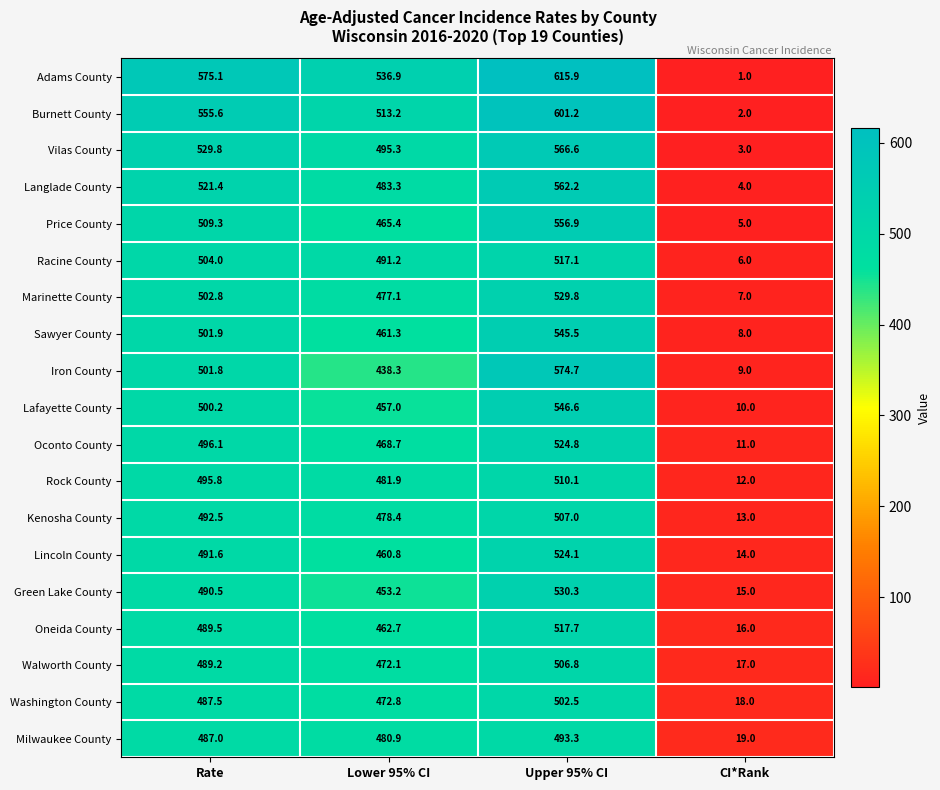

At which label does Kenosha County first exceed 492?

Rate